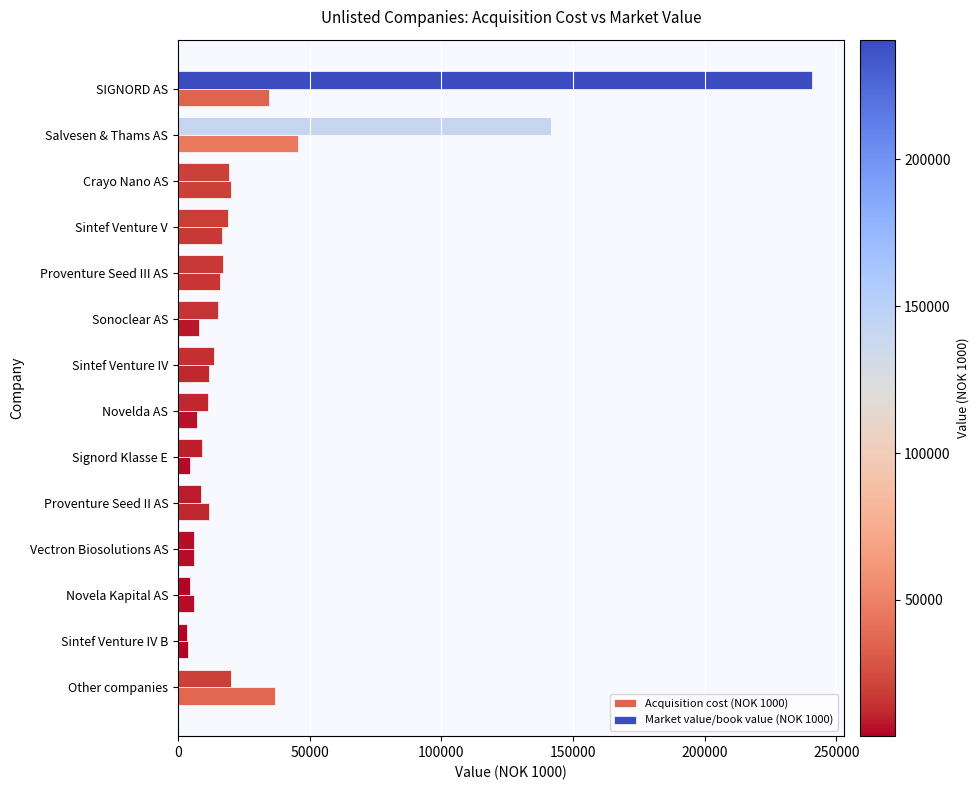

List the series in order of their overall mean, highest first.

Market value/book value (NOK 1000), Acquisition cost (NOK 1000)